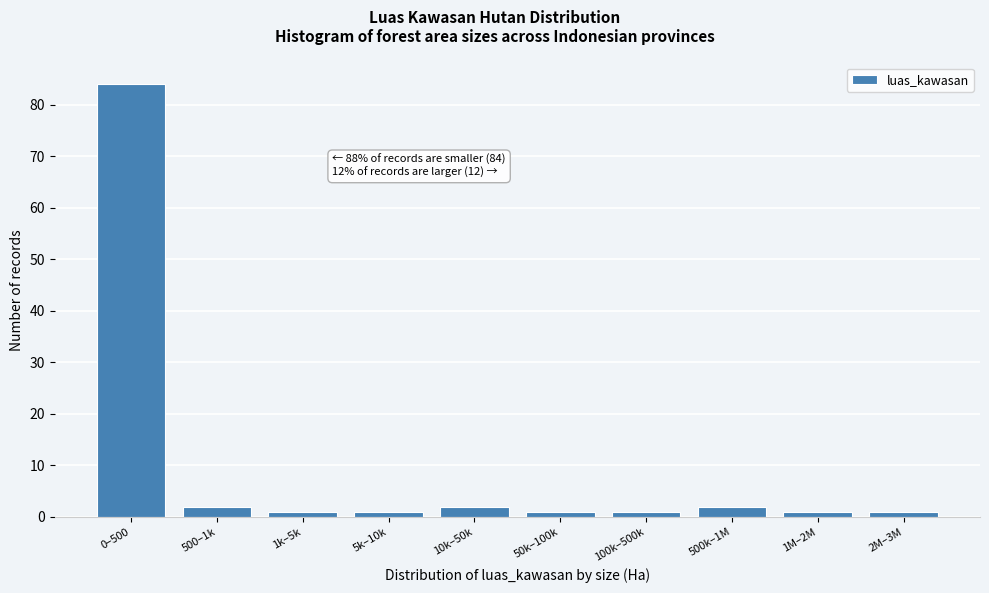

Reading left to right, list all the values displayed in this chart.

84	2	1	1	2	1	1	2	1	1